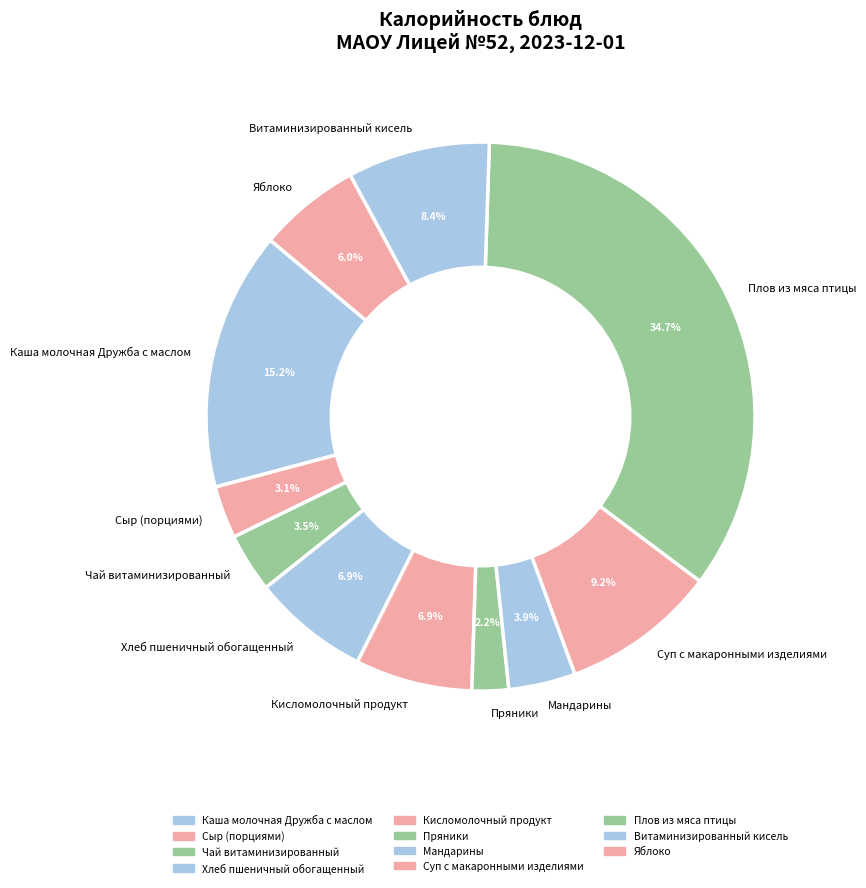

Does Сыр (порциями) account for over 50% of the chart?

No